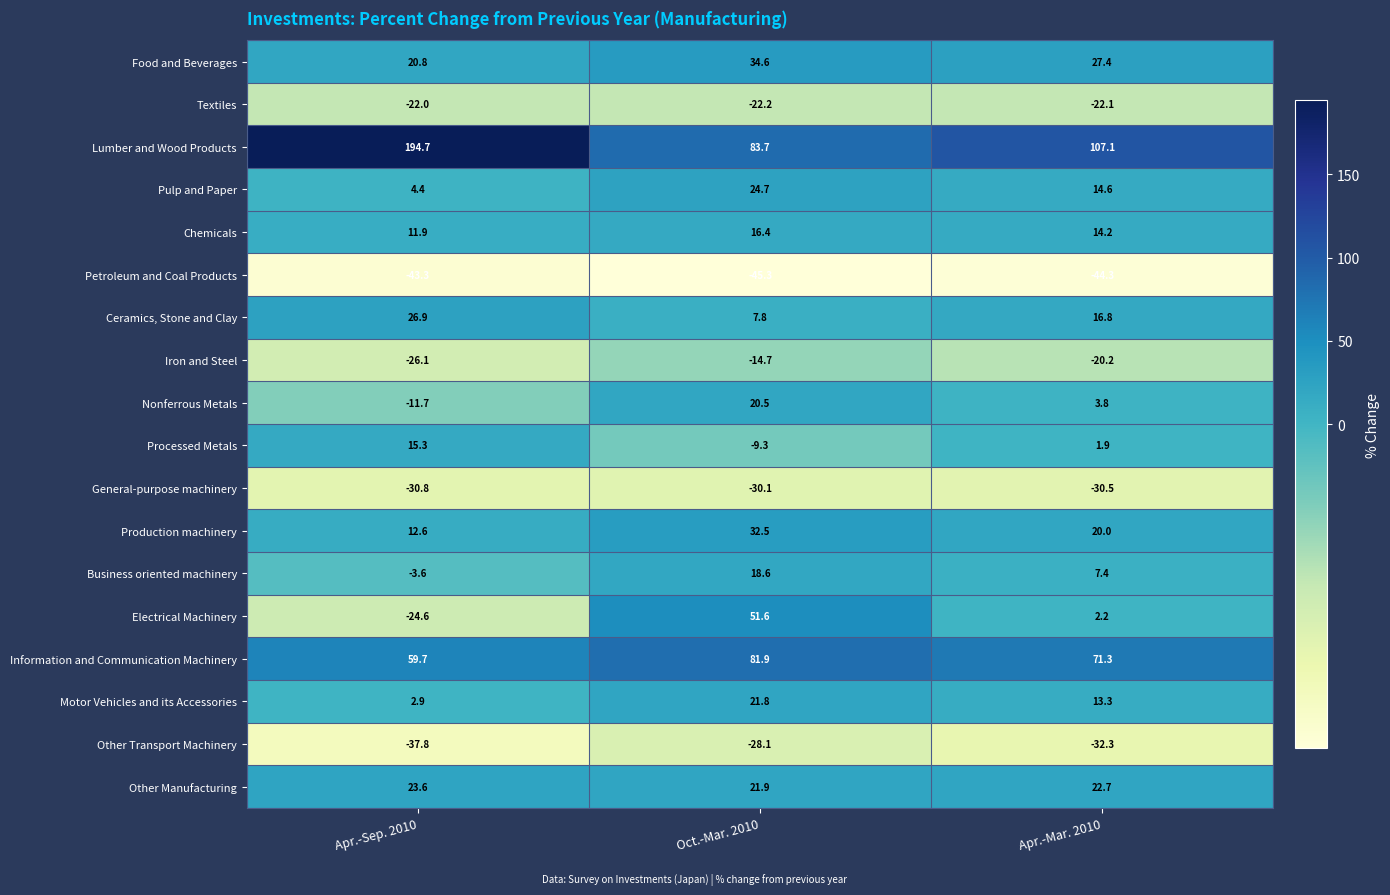

What is the spread (max minus min) of values at Oct.-Mar. 2010?

129.0